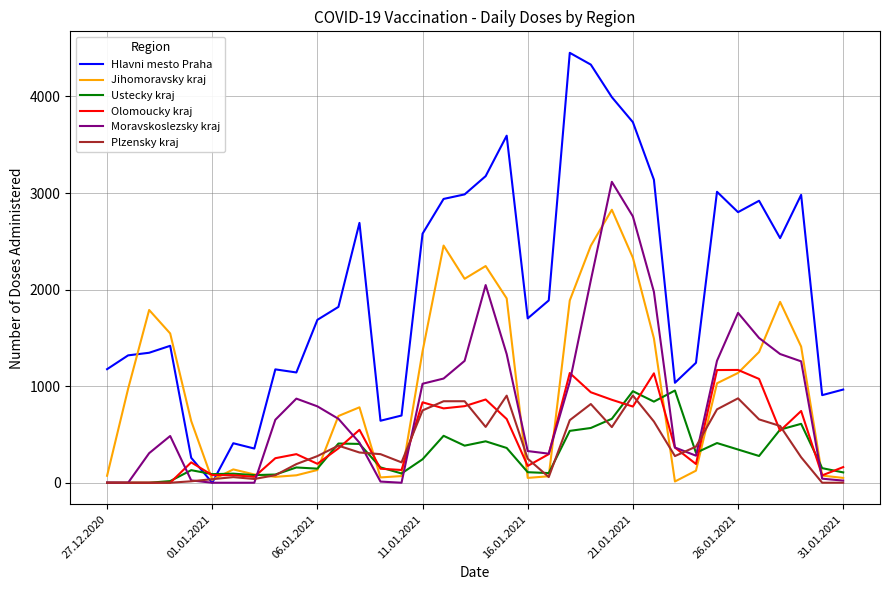

Which series has the widest spread of values?

Hlavni mesto Praha